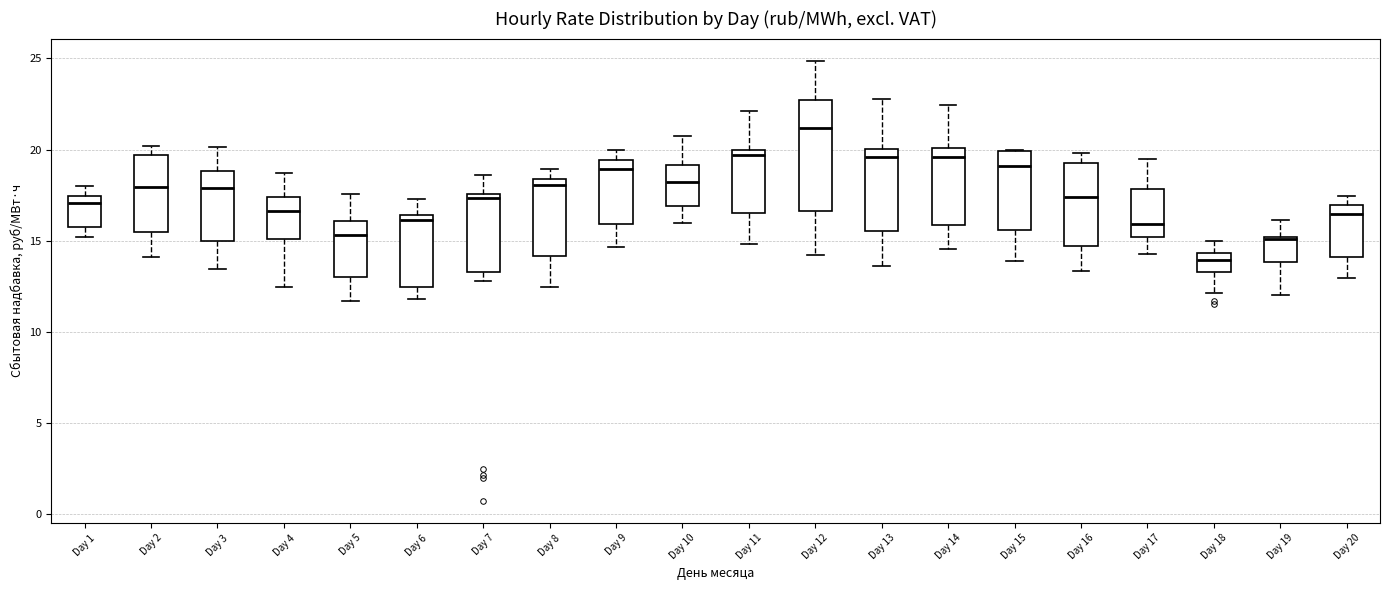

Reading left to right, transcribe this box plot: for each box, give where its median line is, the range the box spans, and where its two whiskers end, as read against the y-axis. The values are not printed on the chart, so give them approximately, as read against the axis.

Day 1: median 17.0, box 16.0 to 17.5, whiskers 15.0 to 18.0
Day 2: median 18.0, box 15.5 to 19.5, whiskers 14.0 to 20.0
Day 3: median 18.0, box 15.0 to 19.0, whiskers 13.5 to 20.0
Day 4: median 16.5, box 15.0 to 17.5, whiskers 12.5 to 18.5
Day 5: median 15.5, box 13.0 to 16.0, whiskers 11.5 to 17.5
Day 6: median 16.0, box 12.5 to 16.5, whiskers 12.0 to 17.5
Day 7: median 17.5 (just below the box's upper edge), box 13.5 to 17.5, whiskers 13.0 to 18.5
Day 8: median 18.0, box 14.0 to 18.5, whiskers 12.5 to 19.0
Day 9: median 19.0, box 16.0 to 19.5, whiskers 14.5 to 20.0
Day 10: median 18.0, box 17.0 to 19.0, whiskers 16.0 to 20.5
Day 11: median 19.5, box 16.5 to 20.0, whiskers 15.0 to 22.0
Day 12: median 21.0, box 16.5 to 22.5, whiskers 14.0 to 25.0
Day 13: median 19.5, box 15.5 to 20.0, whiskers 13.5 to 23.0
Day 14: median 19.5, box 16.0 to 20.0, whiskers 14.5 to 22.5
Day 15: median 19.0, box 15.5 to 20.0, whiskers 14.0 to 20.0
Day 16: median 17.5, box 14.5 to 19.5, whiskers 13.5 to 20.0
Day 17: median 16.0, box 15.0 to 18.0, whiskers 14.5 to 19.5
Day 18: median 14.0, box 13.5 to 14.5, whiskers 12.0 to 15.0
Day 19: median 15.0 (just below the box's upper edge), box 14.0 to 15.0, whiskers 12.0 to 16.0
Day 20: median 16.5, box 14.0 to 17.0, whiskers 13.0 to 17.5